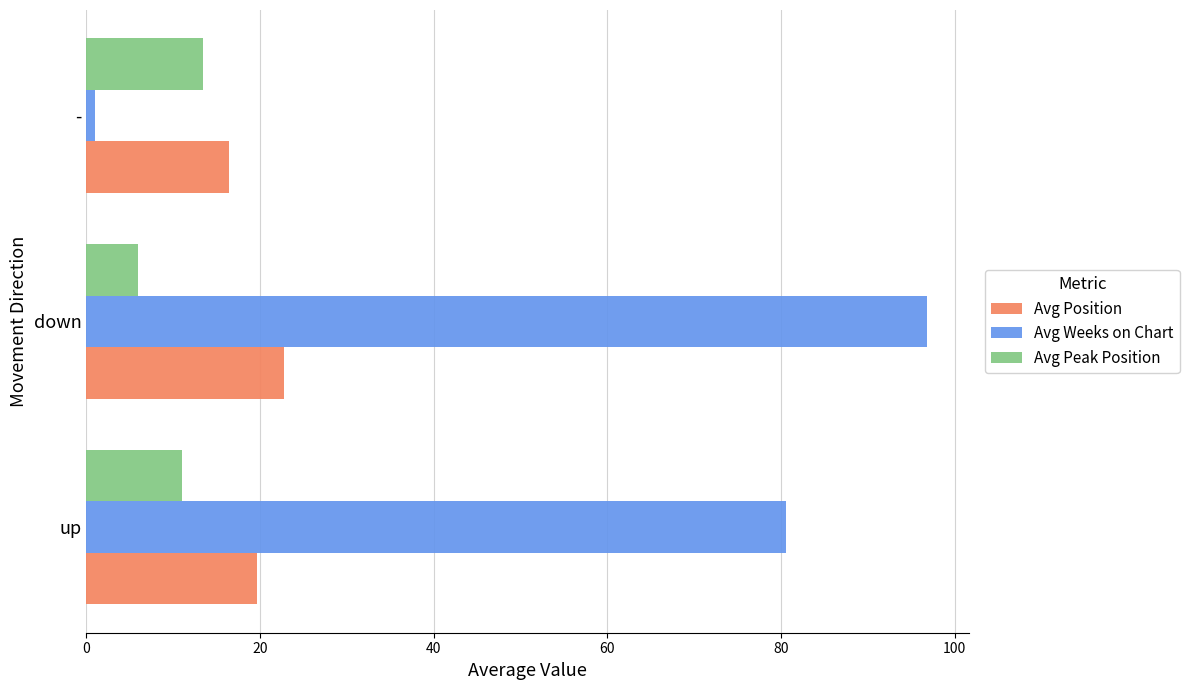

The value of Avg Position at - is 16.5. True or false?

True